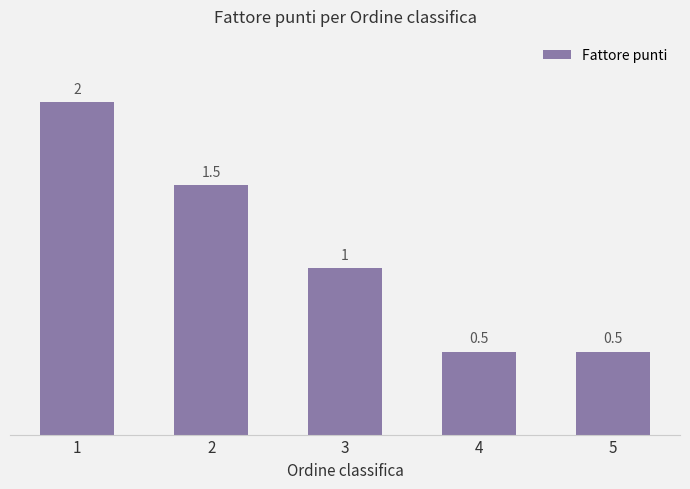

The value at 1 is 2.0. True or false?

True